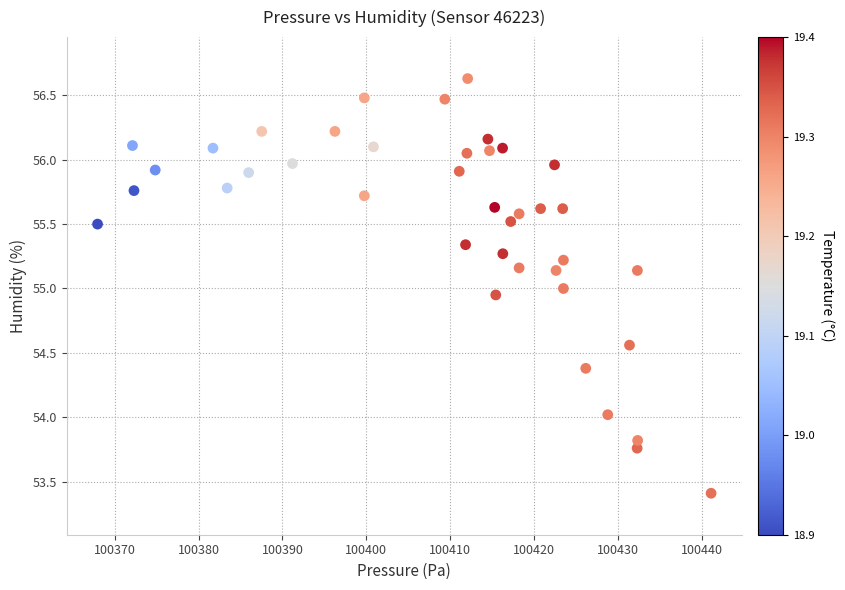

What is the range of X values (max minus min)?

73.1